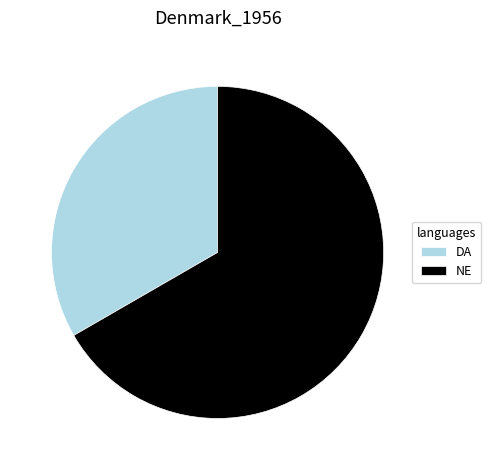

How many segments does this pie chart have?

2